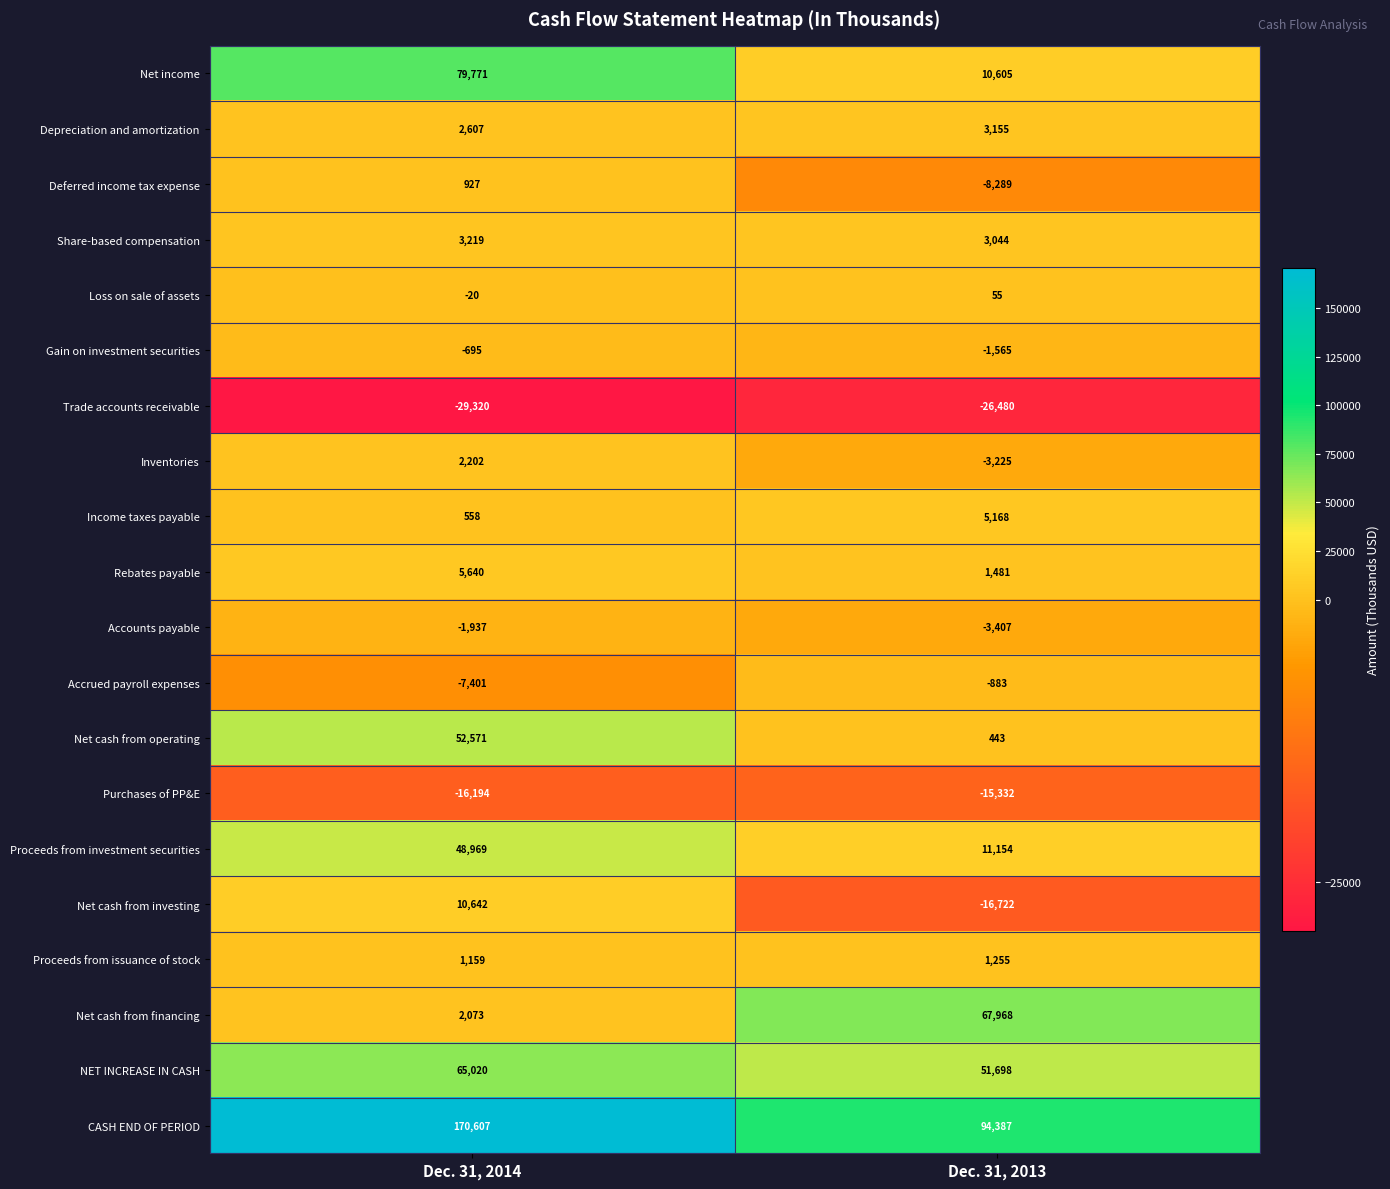

True or false: Gain on investment securities has a value of -1565 at Dec. 31, 2013.

True